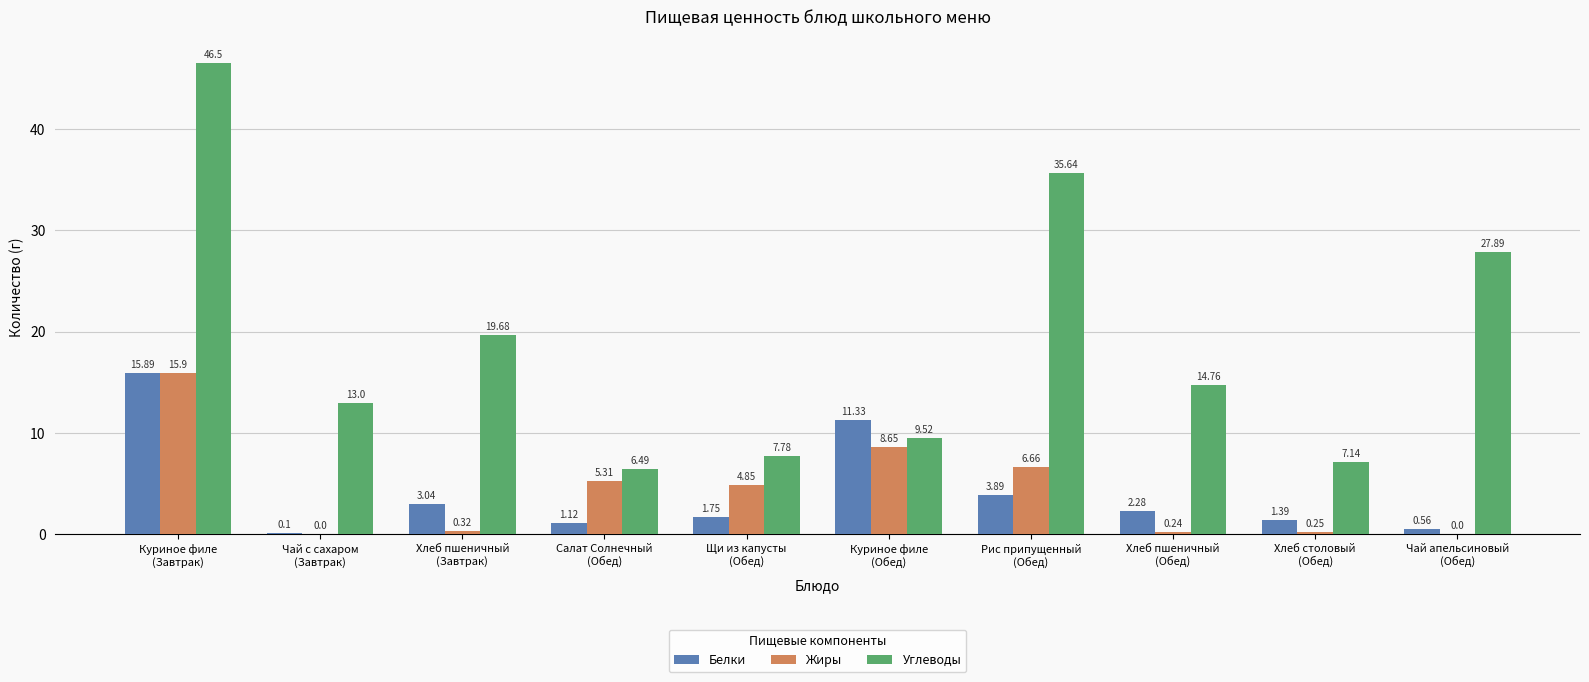

Which series has the largest total across all categories?

Углеводы